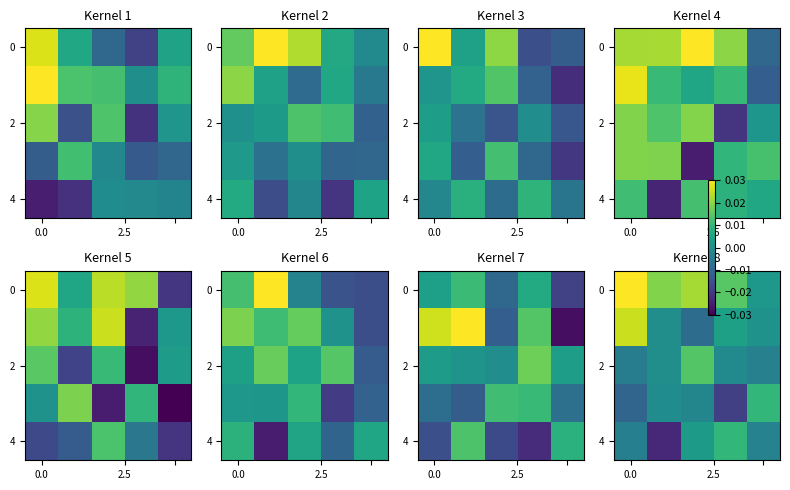

Is it true that 2 equals -0.0 at 0.0?

True